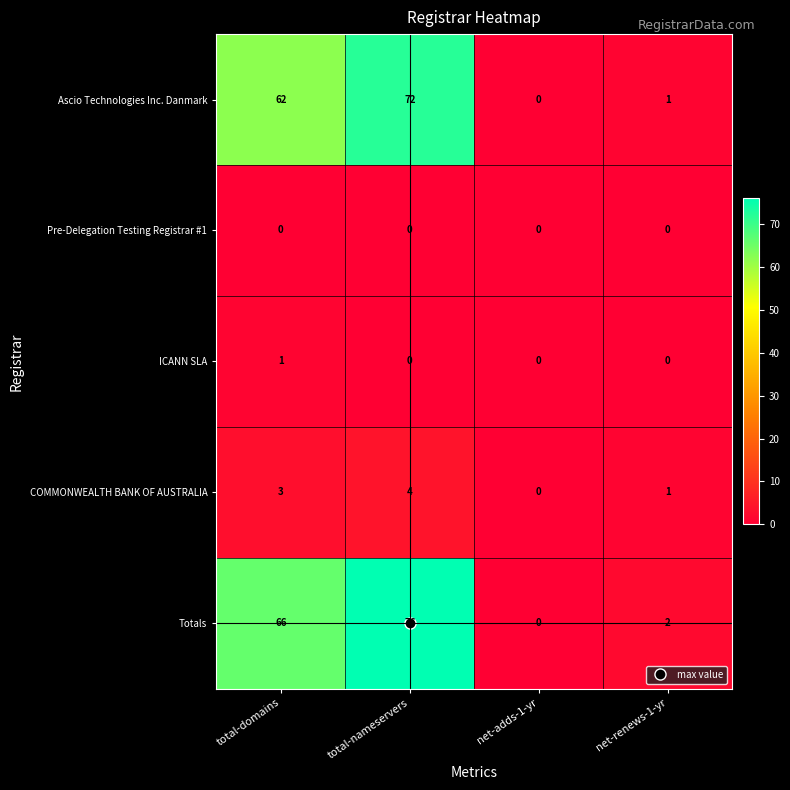

Which series changed the most between total-nameservers and net-adds-1-yr?

Totals